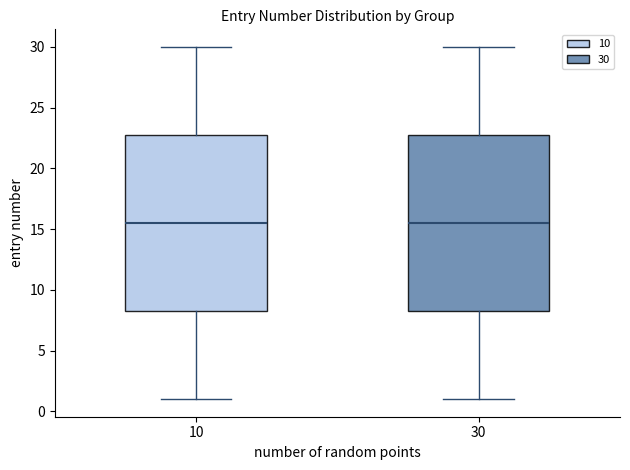

Where does the upper whisker of the box at x = 10 end on the y-axis? The values are not printed on the chart, so give them approximately, as read against the axis.

30.0